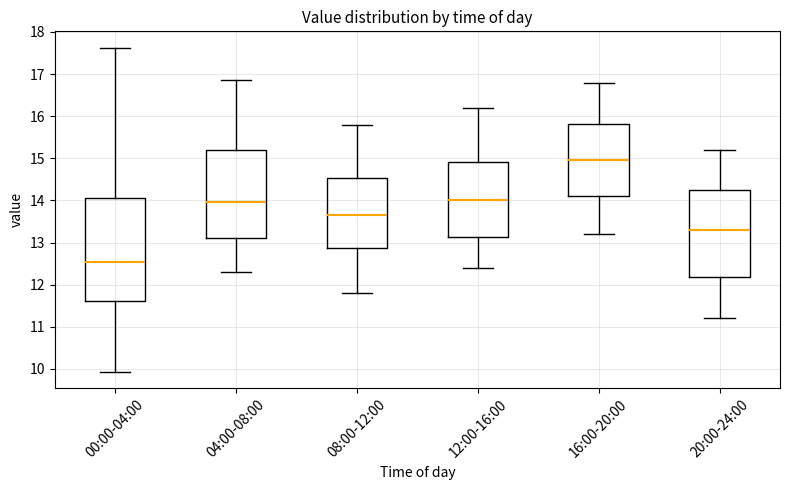

Comparing the boxes themselves (not the whiskers), which one is the tallest?

00:00-04:00